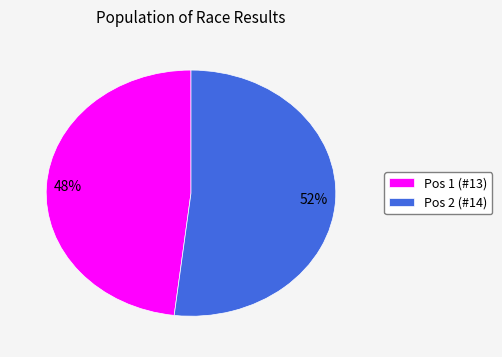

Is the sum of Pos 1 (#13) and Pos 2 (#14) greater than half?

Yes